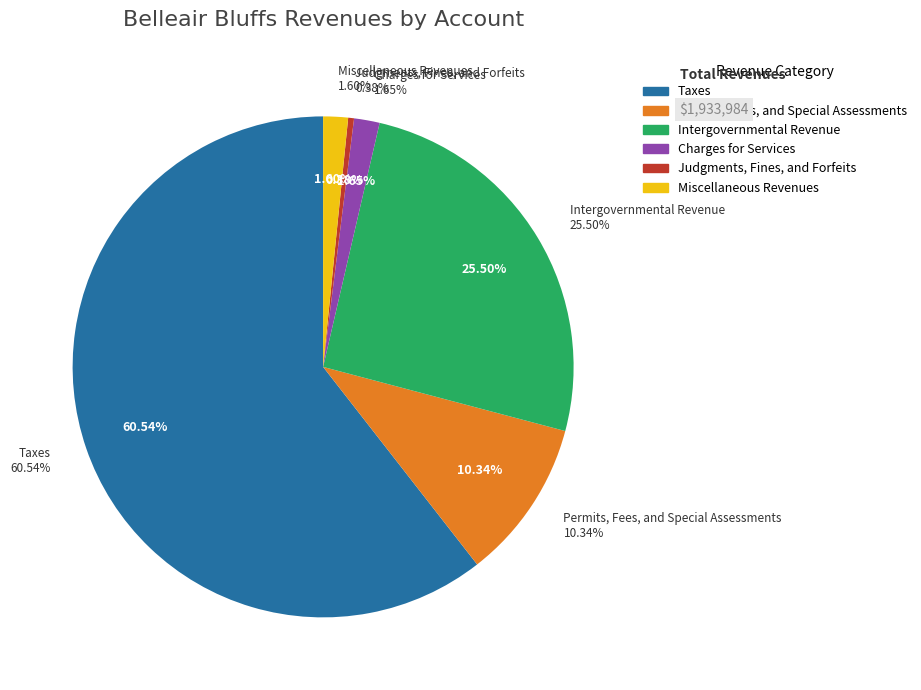

Which category has the biggest portion of the pie?

Taxes